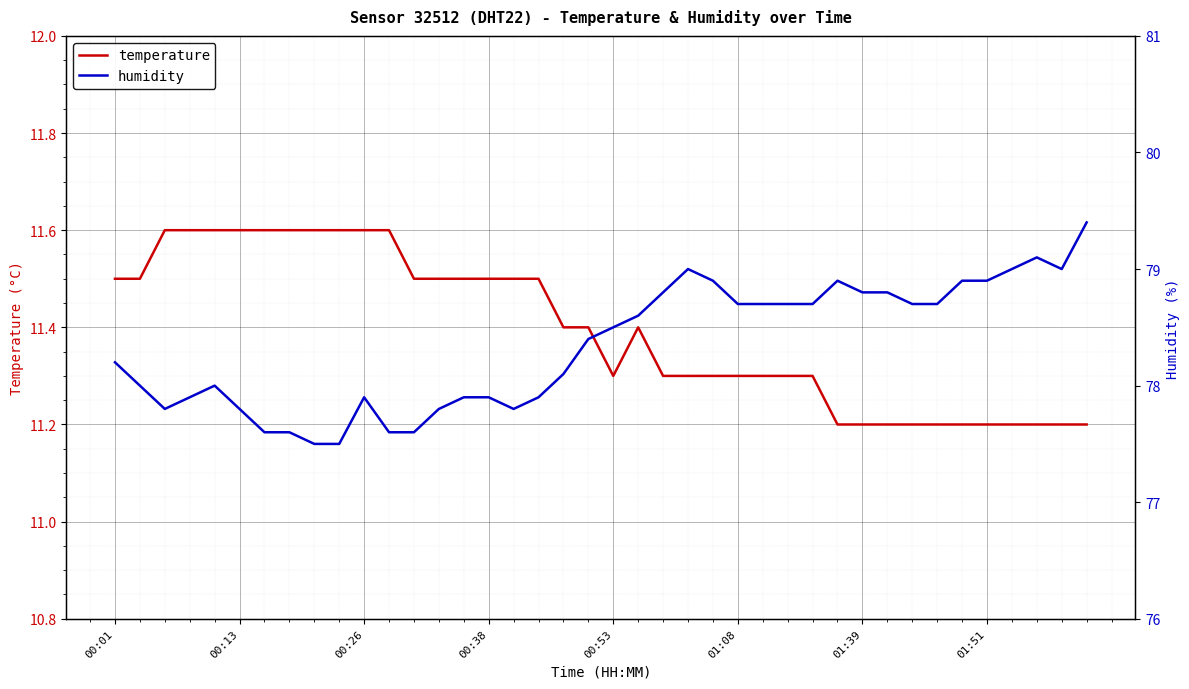

Which category has the highest value across all series?

39